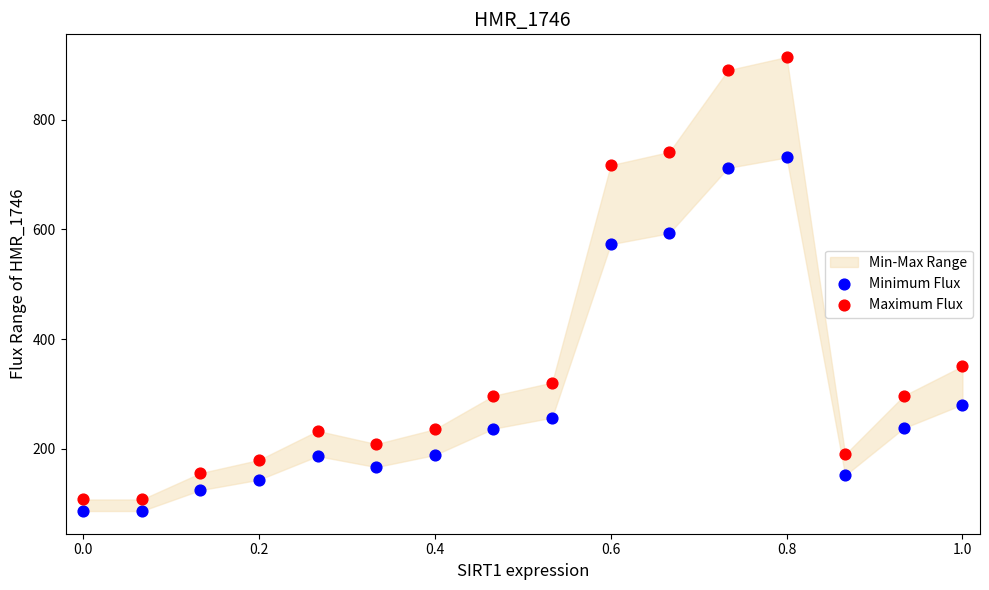

Which series contains the highest Y value?

Maximum Flux